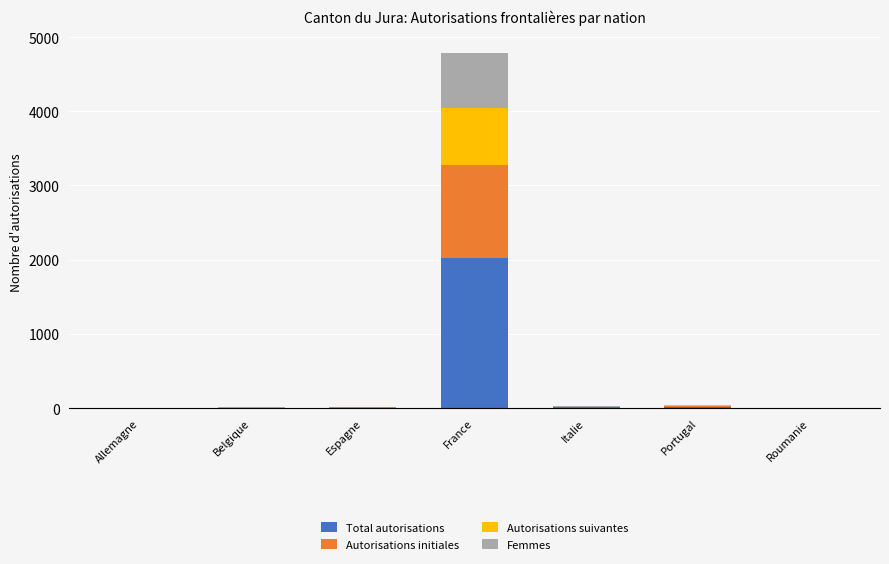

Which category has the highest value in the Total autorisations series?

France